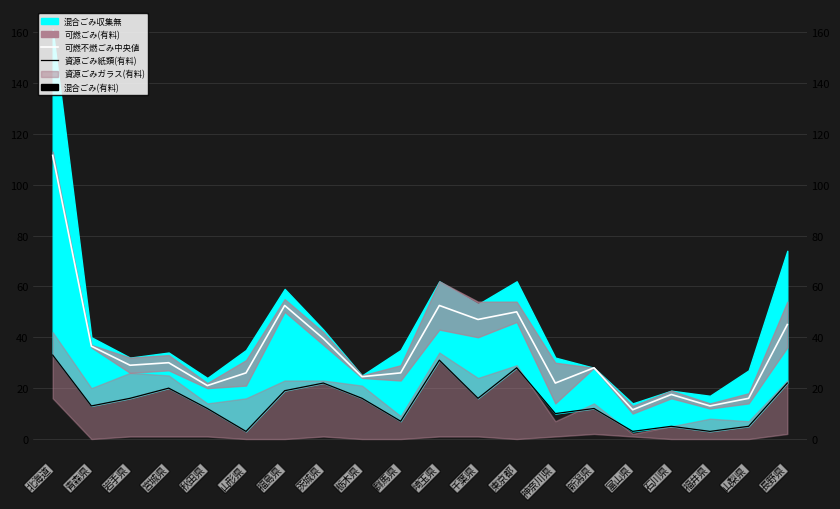

At which category does the chart reach its peak across all series?

北海道